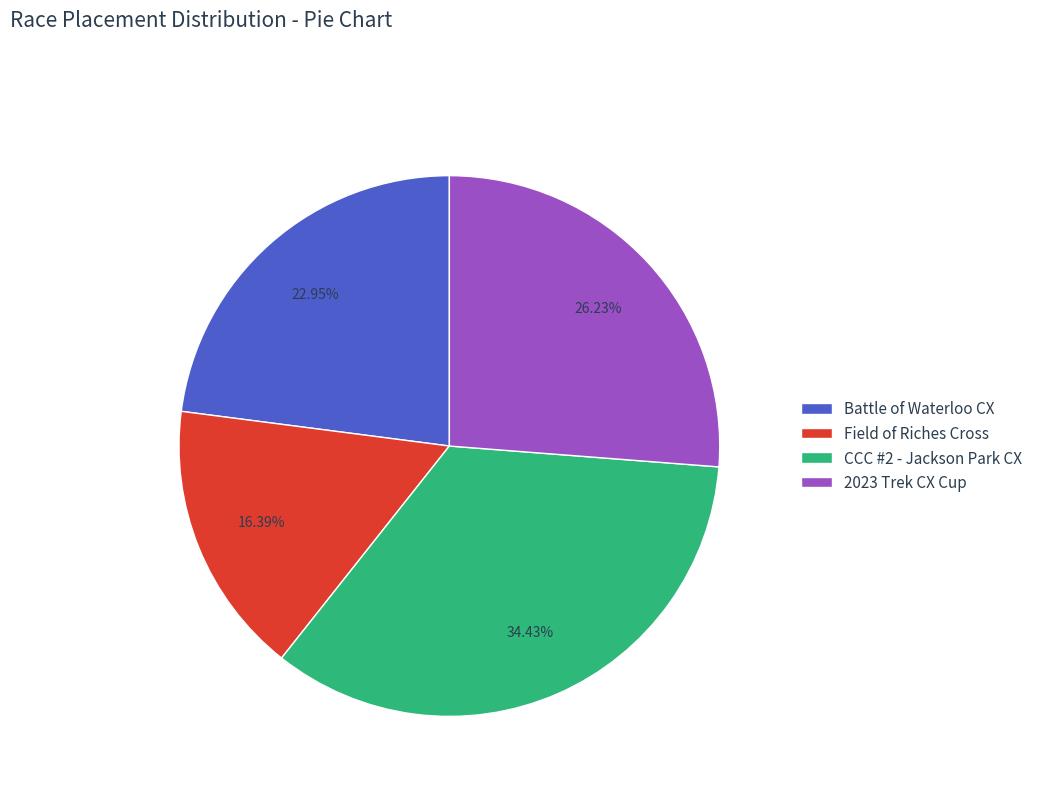

The CCC #2 - Jackson Park CX slice represents 21% of the pie. True or false?

False